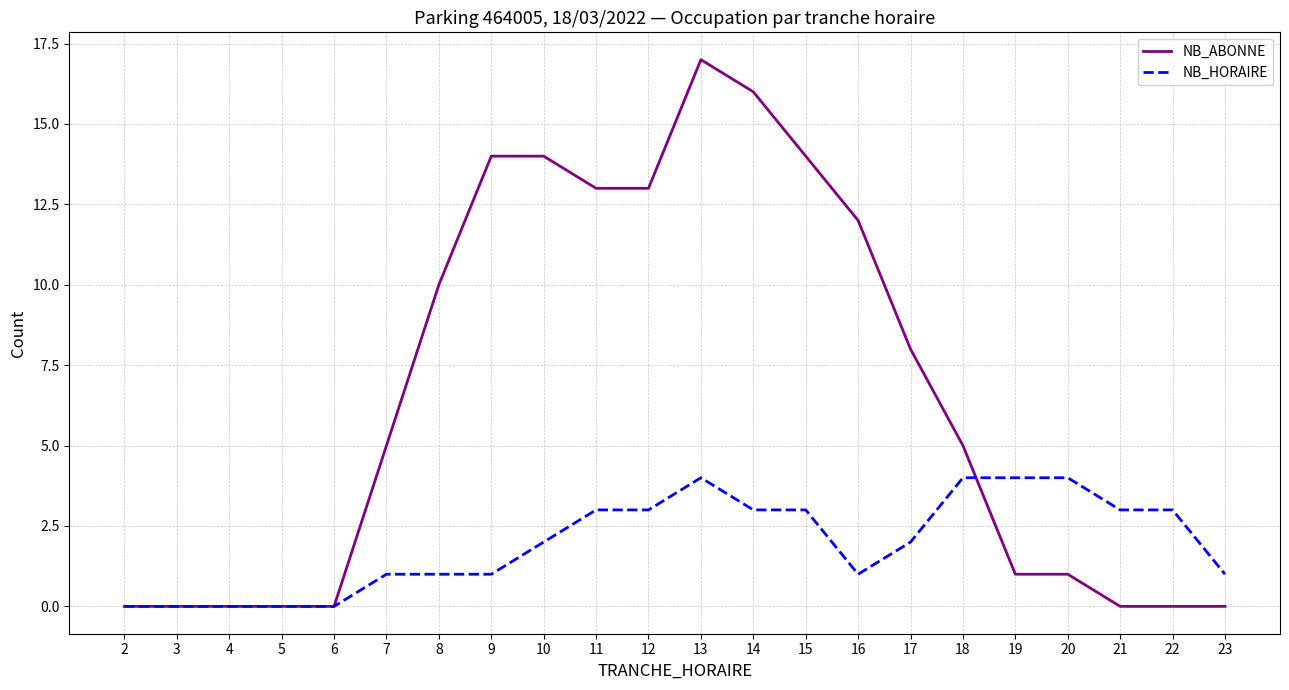

What is the maximum value for NB_ABONNE?

17